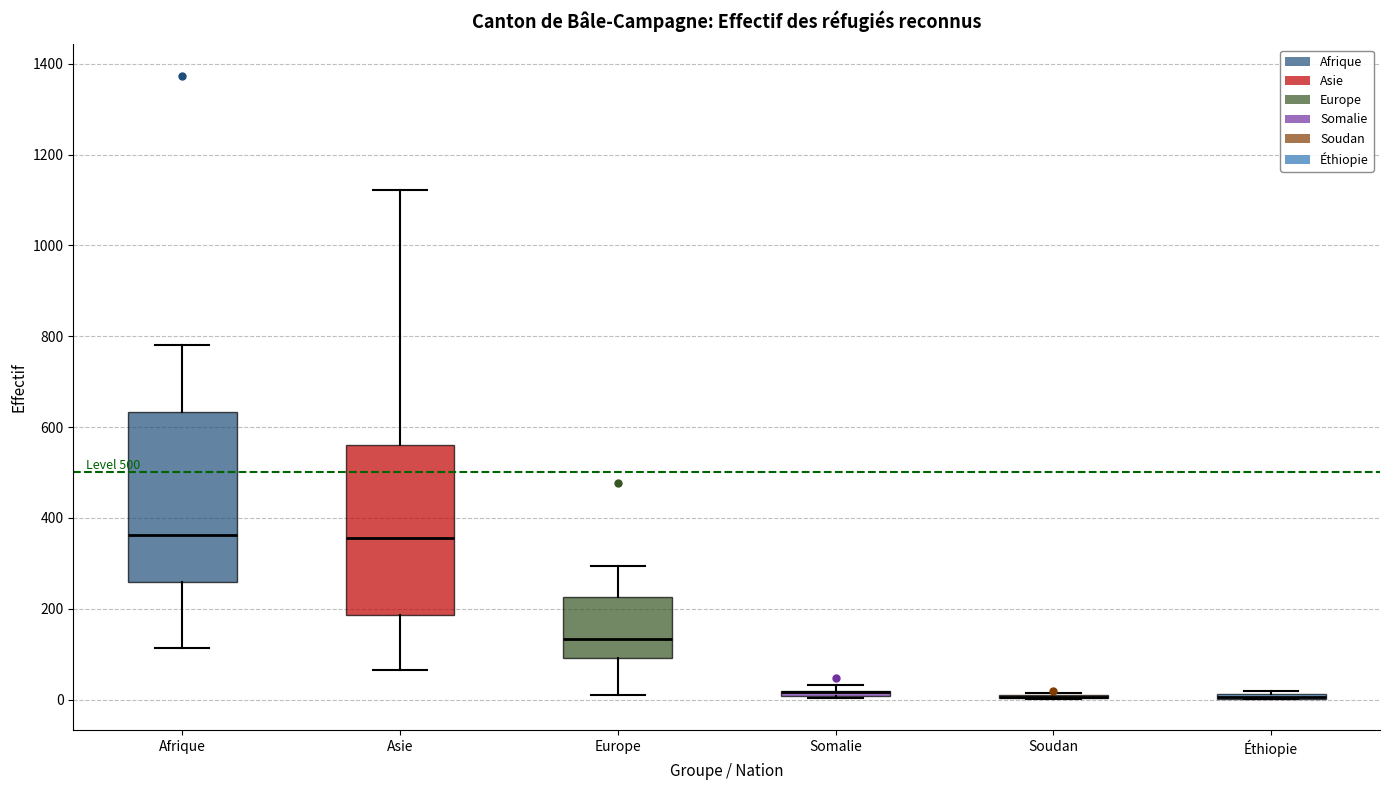

Where is the lower edge of the box for Europe on the y-axis? The values are not printed on the chart, so give them approximately, as read against the axis.

100